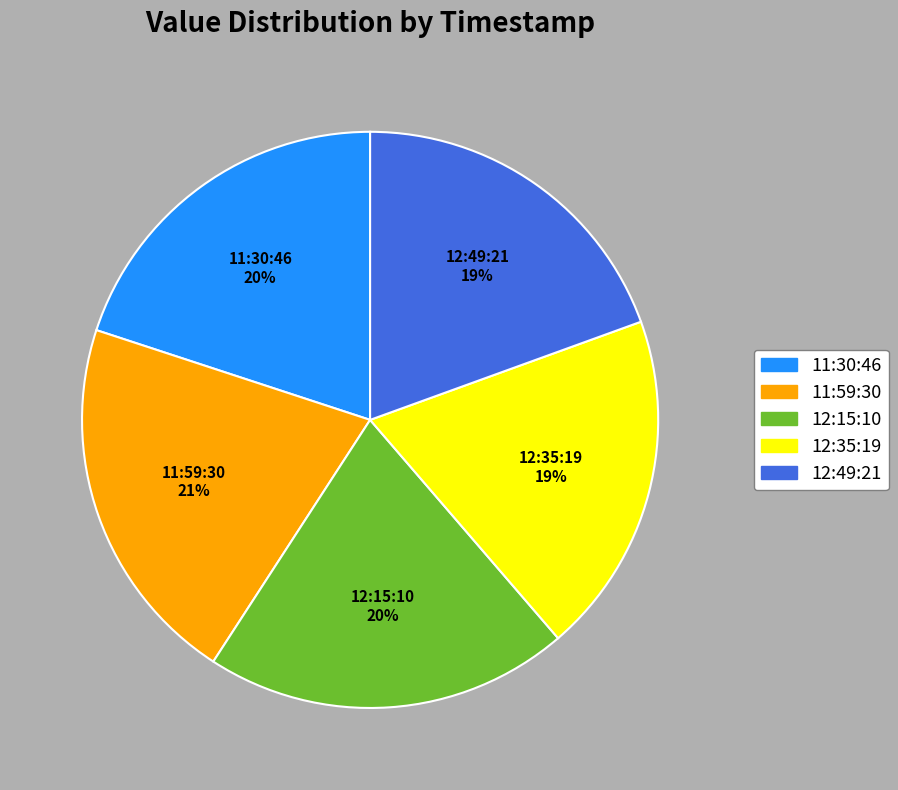

To the nearest percent, what is the difference between the largest and smallest slice percentages?

2%